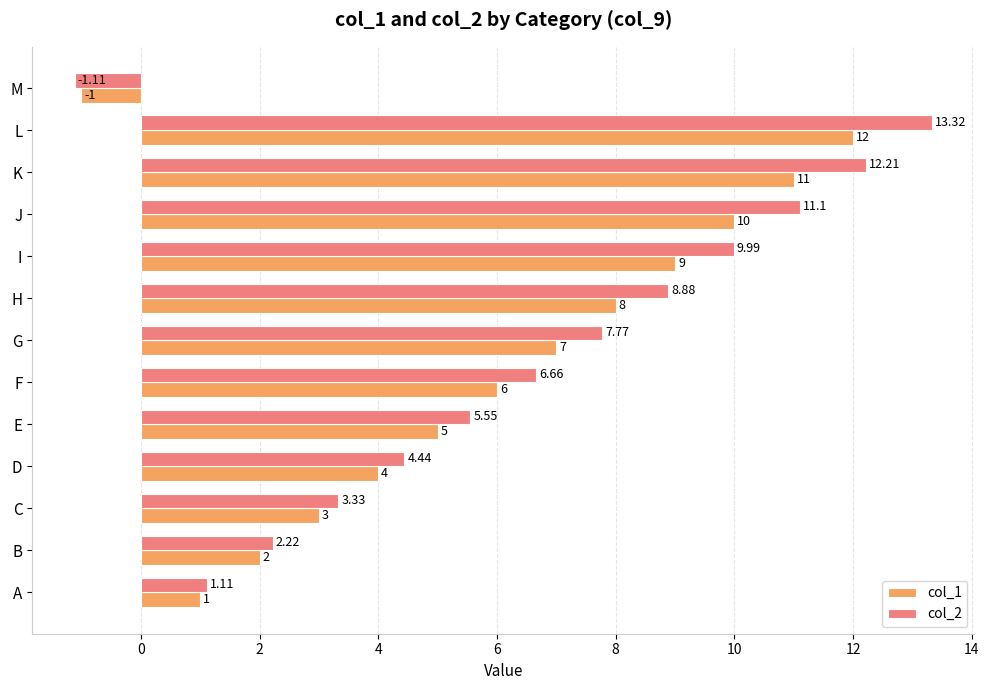

Which category has the lowest value across all series?

M